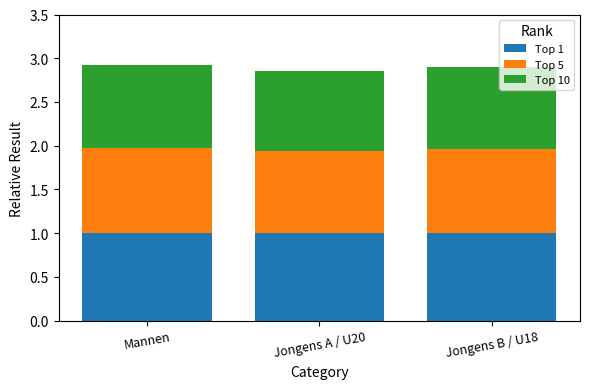

The value of Top 1 at Mannen is 1.0. True or false?

True